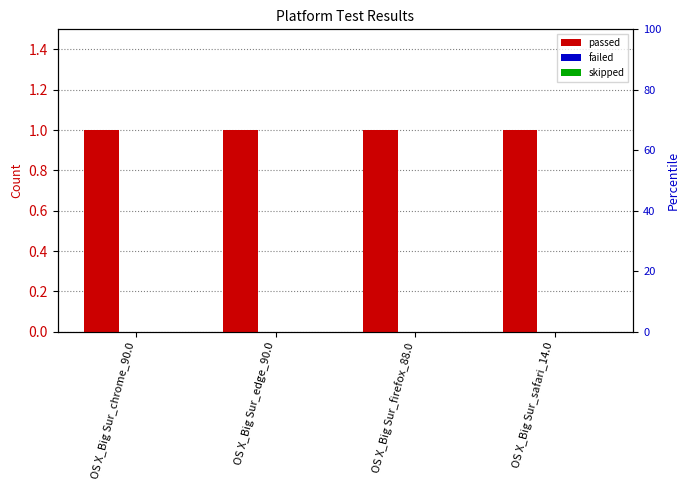

What is the difference between the highest and lowest values at OS X_Big Sur_chrome_90.0?

1